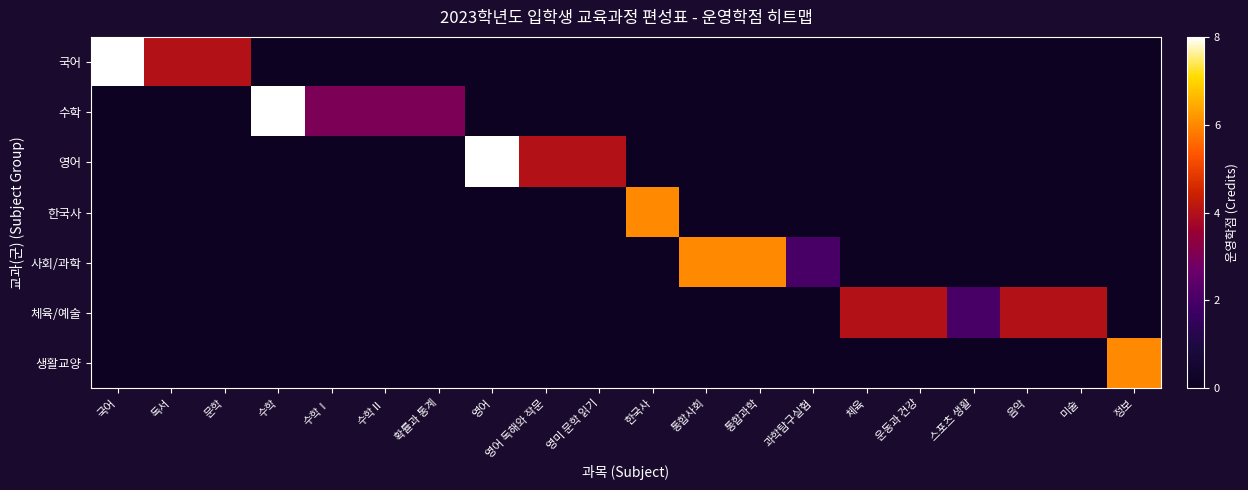

Reading right to left, list all the values displayed in this chart.

국어: 정보=0	미술=0	음악=0	스포츠 생활=0	운동과 건강=0	체육=0	과학탐구실험=0	통합과학=0	통합사회=0	한국사=0	영미 문학 읽기=0	영어 독해와 작문=0	영어=0	확률과 통계=0	수학Ⅱ=0	수학Ⅰ=0	수학=0	문학=4	독서=4	국어=8
수학: 정보=0	미술=0	음악=0	스포츠 생활=0	운동과 건강=0	체육=0	과학탐구실험=0	통합과학=0	통합사회=0	한국사=0	영미 문학 읽기=0	영어 독해와 작문=0	영어=0	확률과 통계=3	수학Ⅱ=3	수학Ⅰ=3	수학=8	문학=0	독서=0	국어=0
영어: 정보=0	미술=0	음악=0	스포츠 생활=0	운동과 건강=0	체육=0	과학탐구실험=0	통합과학=0	통합사회=0	한국사=0	영미 문학 읽기=4	영어 독해와 작문=4	영어=8	확률과 통계=0	수학Ⅱ=0	수학Ⅰ=0	수학=0	문학=0	독서=0	국어=0
한국사: 정보=0	미술=0	음악=0	스포츠 생활=0	운동과 건강=0	체육=0	과학탐구실험=0	통합과학=0	통합사회=0	한국사=6	영미 문학 읽기=0	영어 독해와 작문=0	영어=0	확률과 통계=0	수학Ⅱ=0	수학Ⅰ=0	수학=0	문학=0	독서=0	국어=0
사회/과학: 정보=0	미술=0	음악=0	스포츠 생활=0	운동과 건강=0	체육=0	과학탐구실험=2	통합과학=6	통합사회=6	한국사=0	영미 문학 읽기=0	영어 독해와 작문=0	영어=0	확률과 통계=0	수학Ⅱ=0	수학Ⅰ=0	수학=0	문학=0	독서=0	국어=0
체육/예술: 정보=0	미술=4	음악=4	스포츠 생활=2	운동과 건강=4	체육=4	과학탐구실험=0	통합과학=0	통합사회=0	한국사=0	영미 문학 읽기=0	영어 독해와 작문=0	영어=0	확률과 통계=0	수학Ⅱ=0	수학Ⅰ=0	수학=0	문학=0	독서=0	국어=0
생활교양: 정보=6	미술=0	음악=0	스포츠 생활=0	운동과 건강=0	체육=0	과학탐구실험=0	통합과학=0	통합사회=0	한국사=0	영미 문학 읽기=0	영어 독해와 작문=0	영어=0	확률과 통계=0	수학Ⅱ=0	수학Ⅰ=0	수학=0	문학=0	독서=0	국어=0